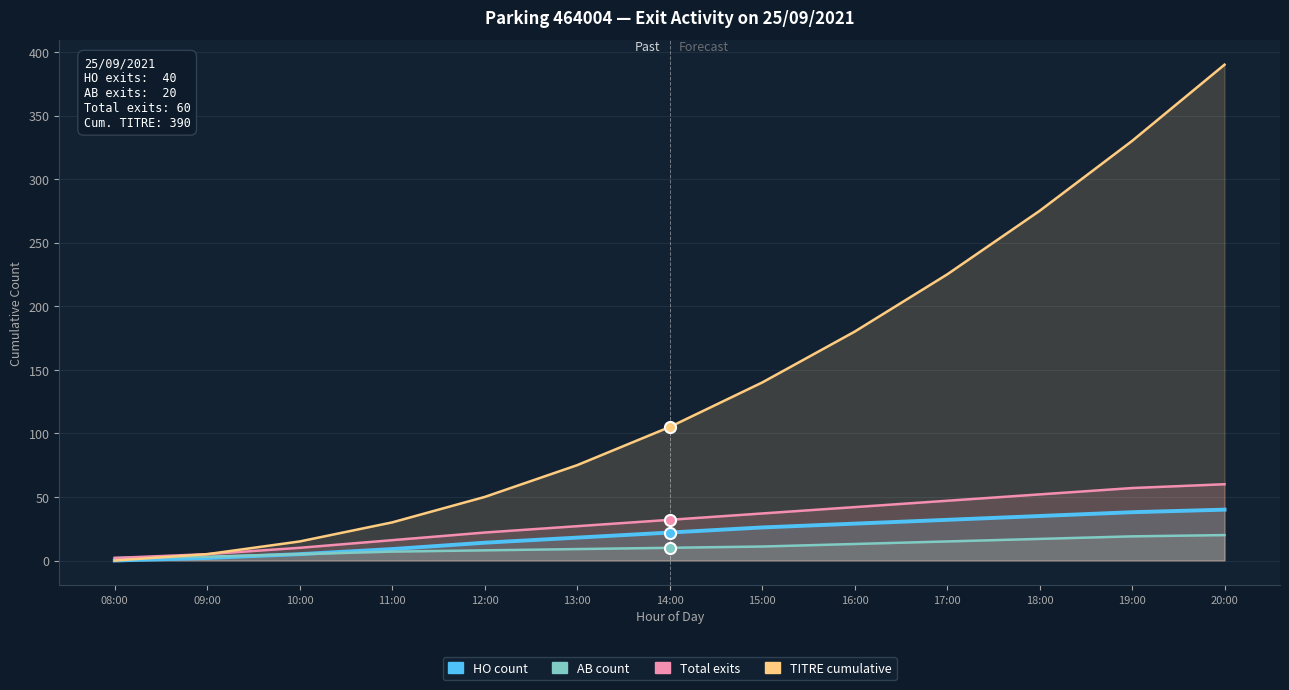

Where does the Total exits series first go above 32?

15:00